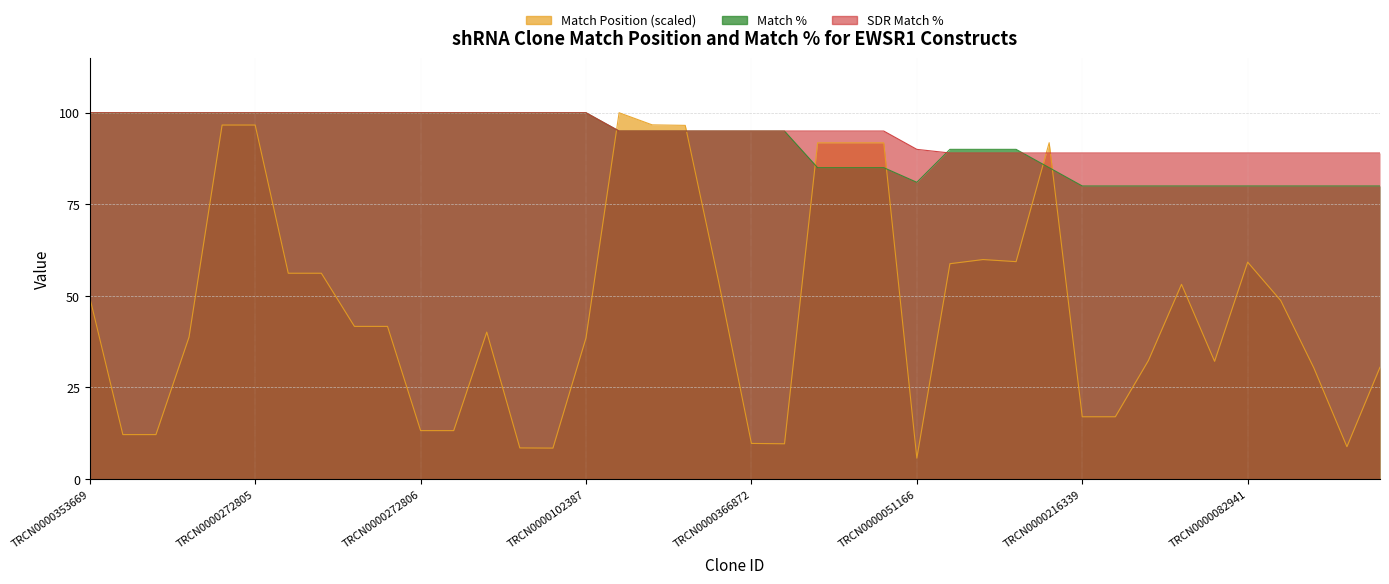

Reading left to right, extract all data points from this chart.

Match Position: 49.6	12.1	12.1	38.7	96.6	96.6	56.2	56.2	41.7	41.7	13.2	13.2	40.1	8.5	8.4	38.5	100.0	96.7	96.5	54.3	9.7	9.6	91.8	91.8	91.8	5.7	58.8	59.9	59.3	91.8	17.0	17.0	32.3	53.1	32.1	59.2	48.7	30.3	8.8	30.5
Match %: 100.0	100.0	100.0	100.0	100.0	100.0	100.0	100.0	100.0	100.0	100.0	100.0	100.0	100.0	100.0	100.0	95.0	95.0	95.0	95.0	95.0	95.0	85.0	85.0	85.0	81.0	90.0	90.0	90.0	85.0	80.0	80.0	80.0	80.0	80.0	80.0	80.0	80.0	80.0	80.0
SDR Match %: 100.0	100.0	100.0	100.0	100.0	100.0	100.0	100.0	100.0	100.0	100.0	100.0	100.0	100.0	100.0	100.0	95.0	95.0	95.0	95.0	95.0	95.0	95.0	95.0	95.0	90.0	89.0	89.0	89.0	89.0	89.0	89.0	89.0	89.0	89.0	89.0	89.0	89.0	89.0	89.0